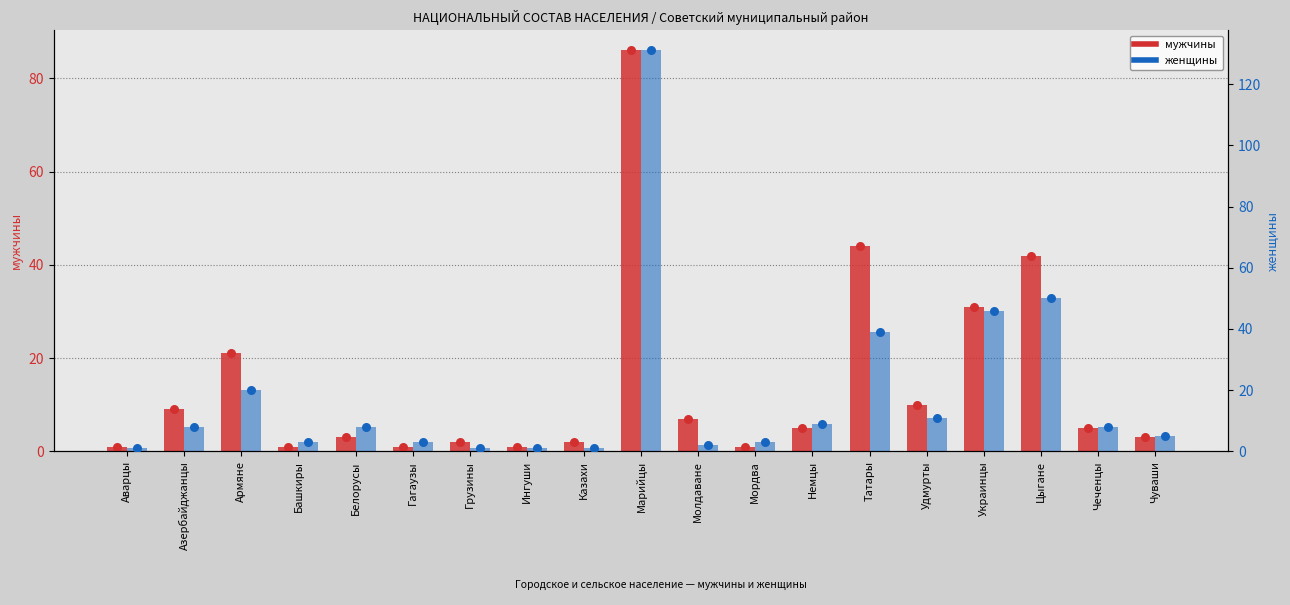

Which series reaches the maximum Y coordinate?

женщины